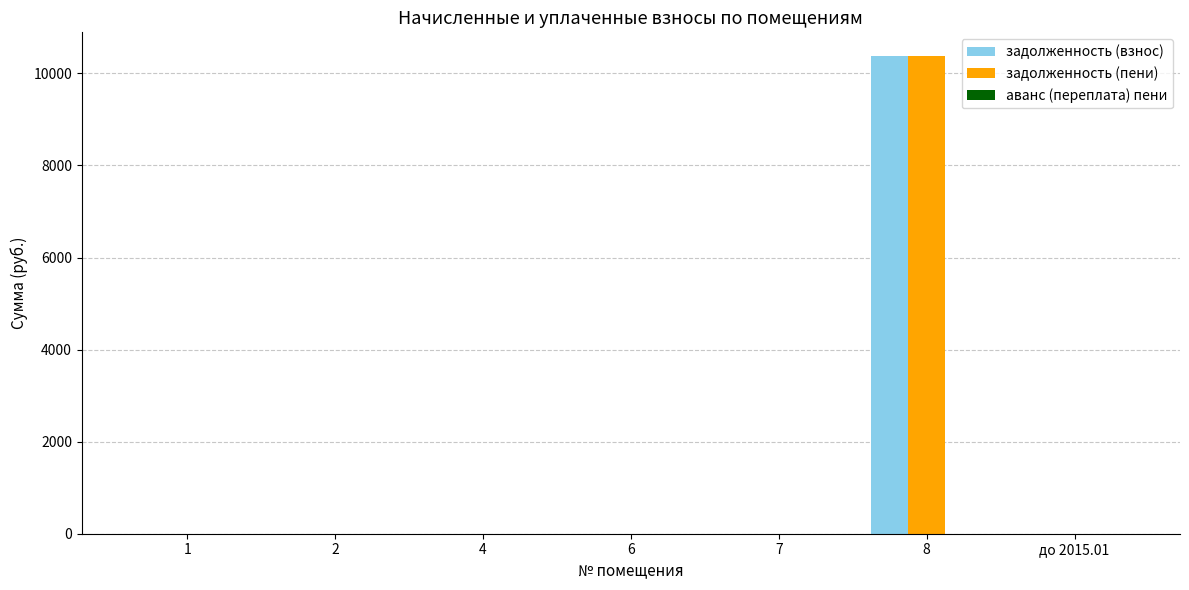

Is it true that задолженность (взнос) equals 6067.9 at до 2015.01?

False